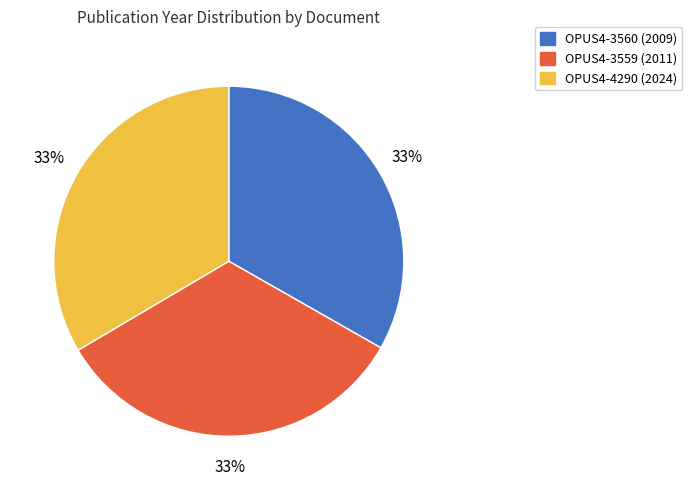

Is it true that OPUS4-3559 is 20% of the pie?

False